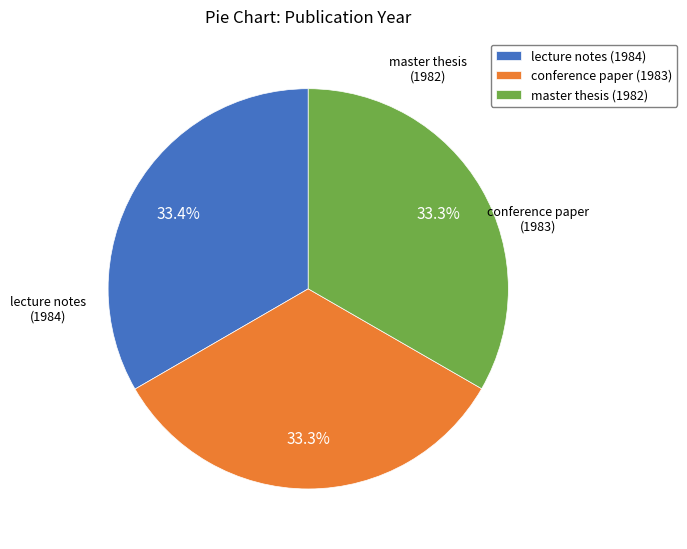

How many slices are in this pie chart?

3